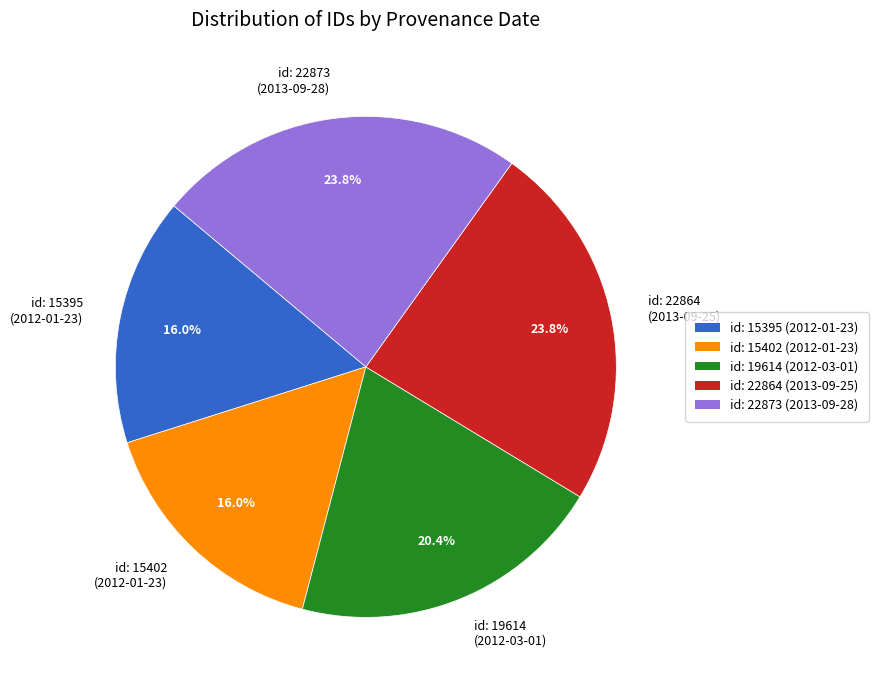

Combined, what portion of the pie is id: 15395 (2012-01-23) and id: 22873 (2013-09-28)?

39.8%